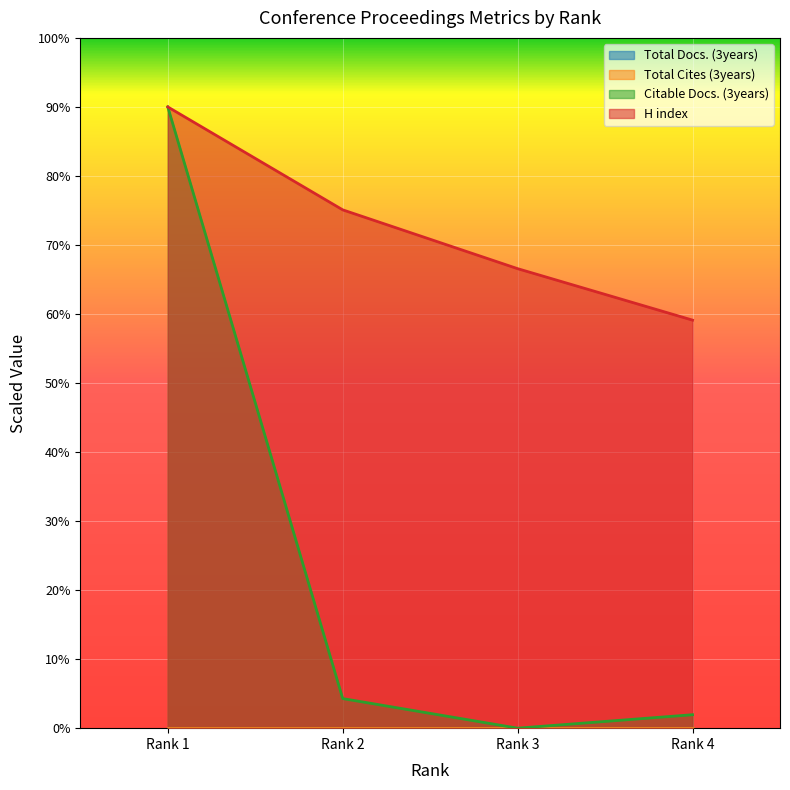

True or false: Citable Docs. (3years) and H index intersect in this chart.

False